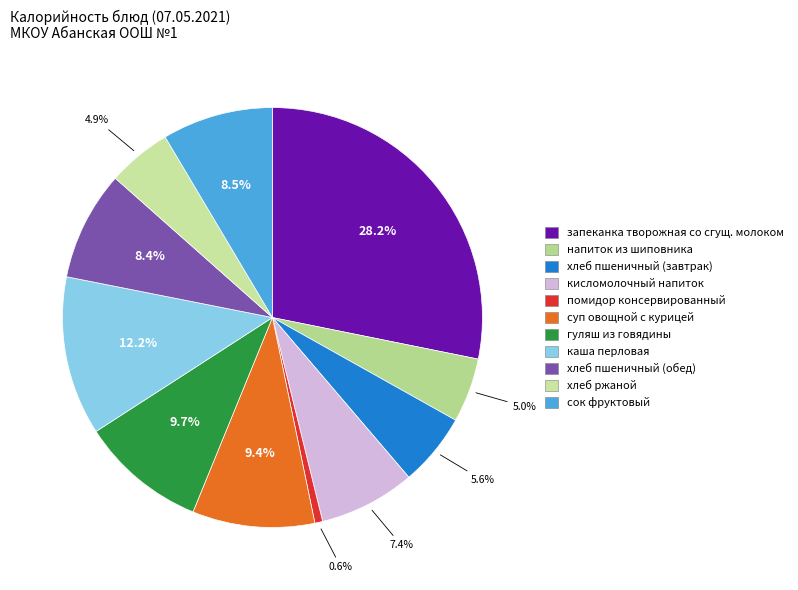

Count the number of slices in the pie.

11